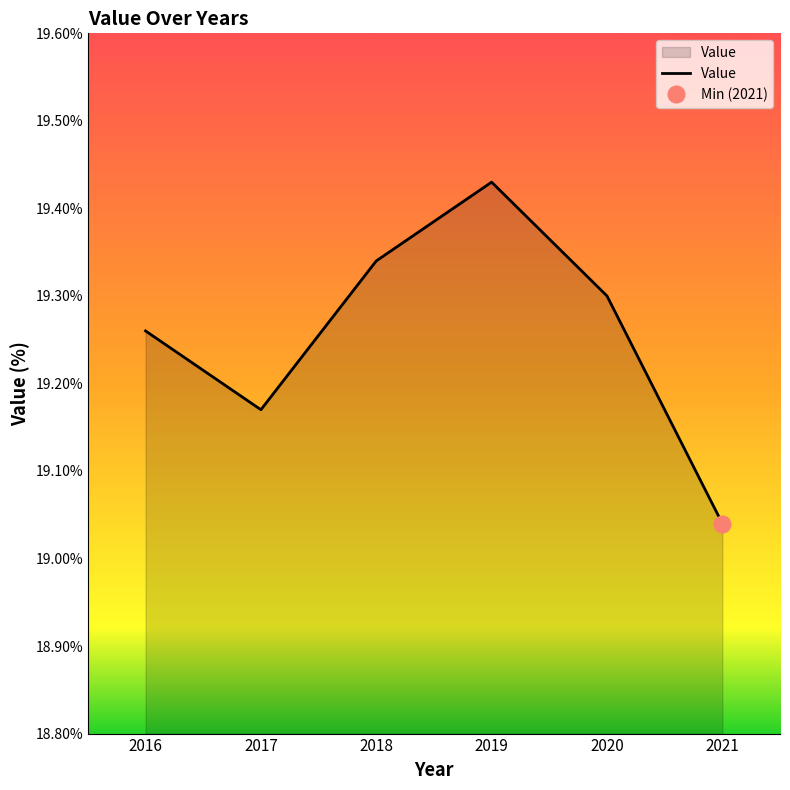

How many points are lower than both their immediate neighbors (excluding endpoints)?

1